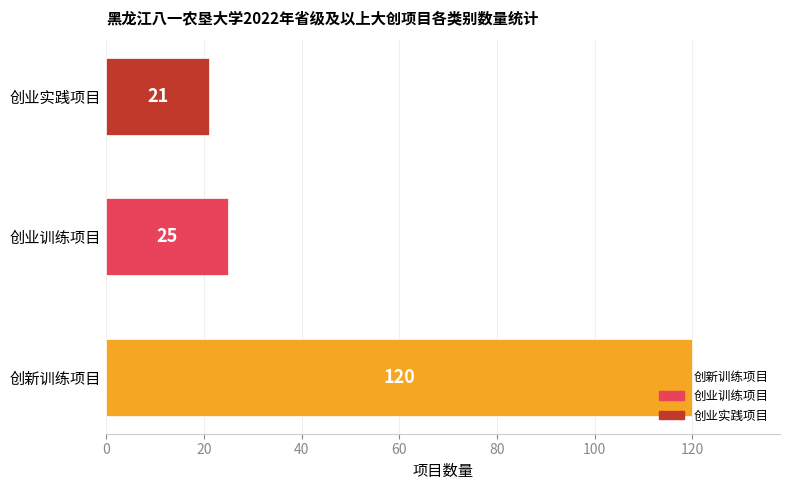

How many series are shown in this chart?

1